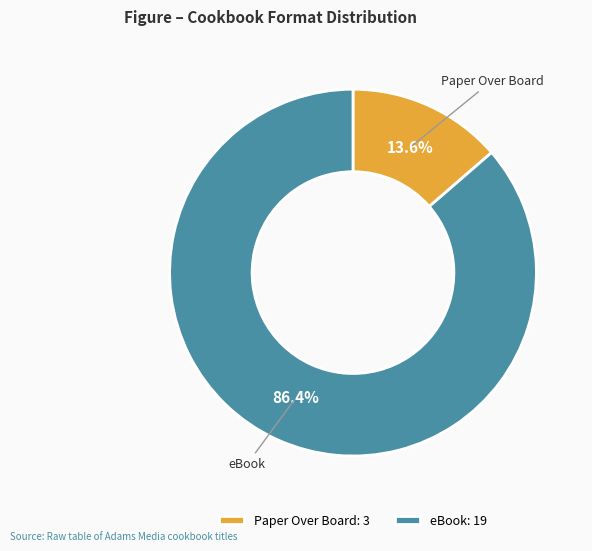

Is it true that Paper Over Board is 14% of the pie?

True